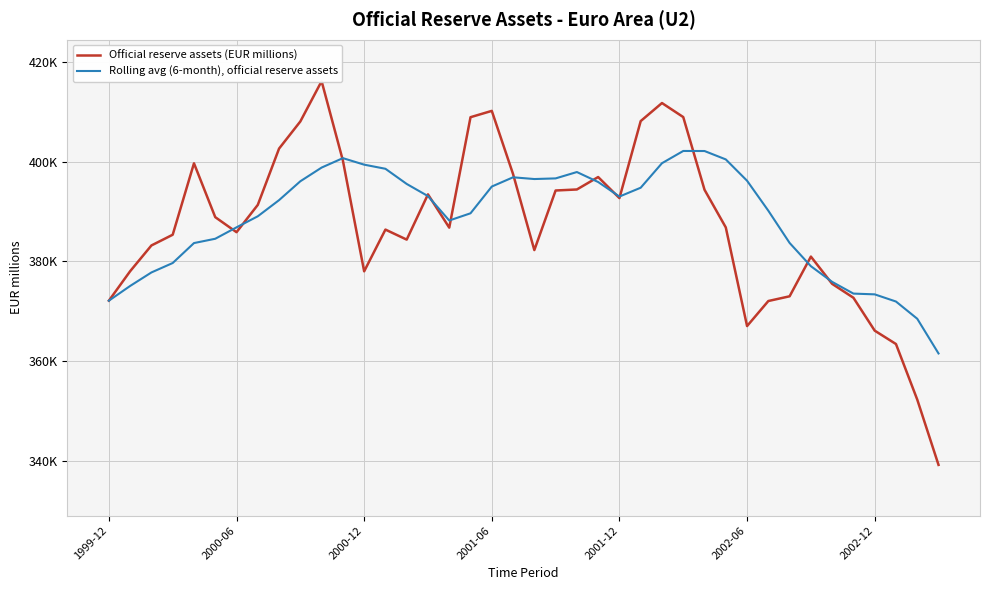

List the series in order of their overall mean, highest first.

Rolling avg (6-month), official reserve assets, Official reserve assets (EUR millions)